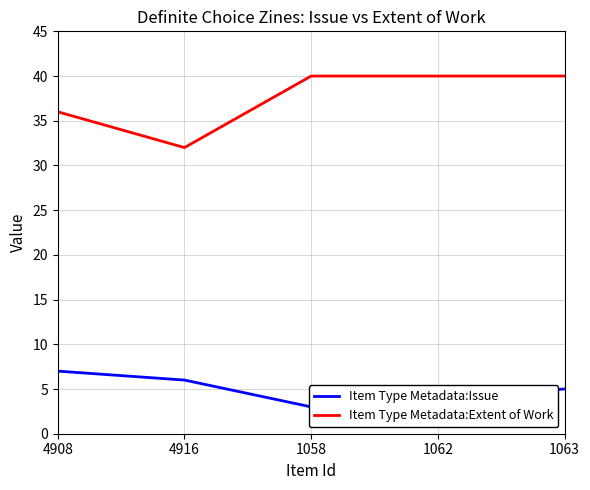

The Item Type Metadata:Issue series shows 5 at 1058. True or false?

False